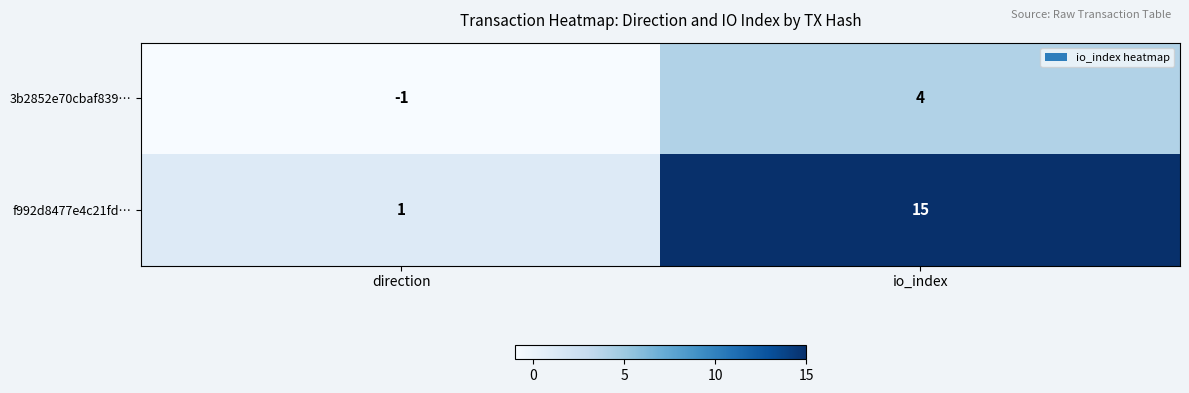

Which series has the largest total across all categories?

f992d8477e4c21fd…